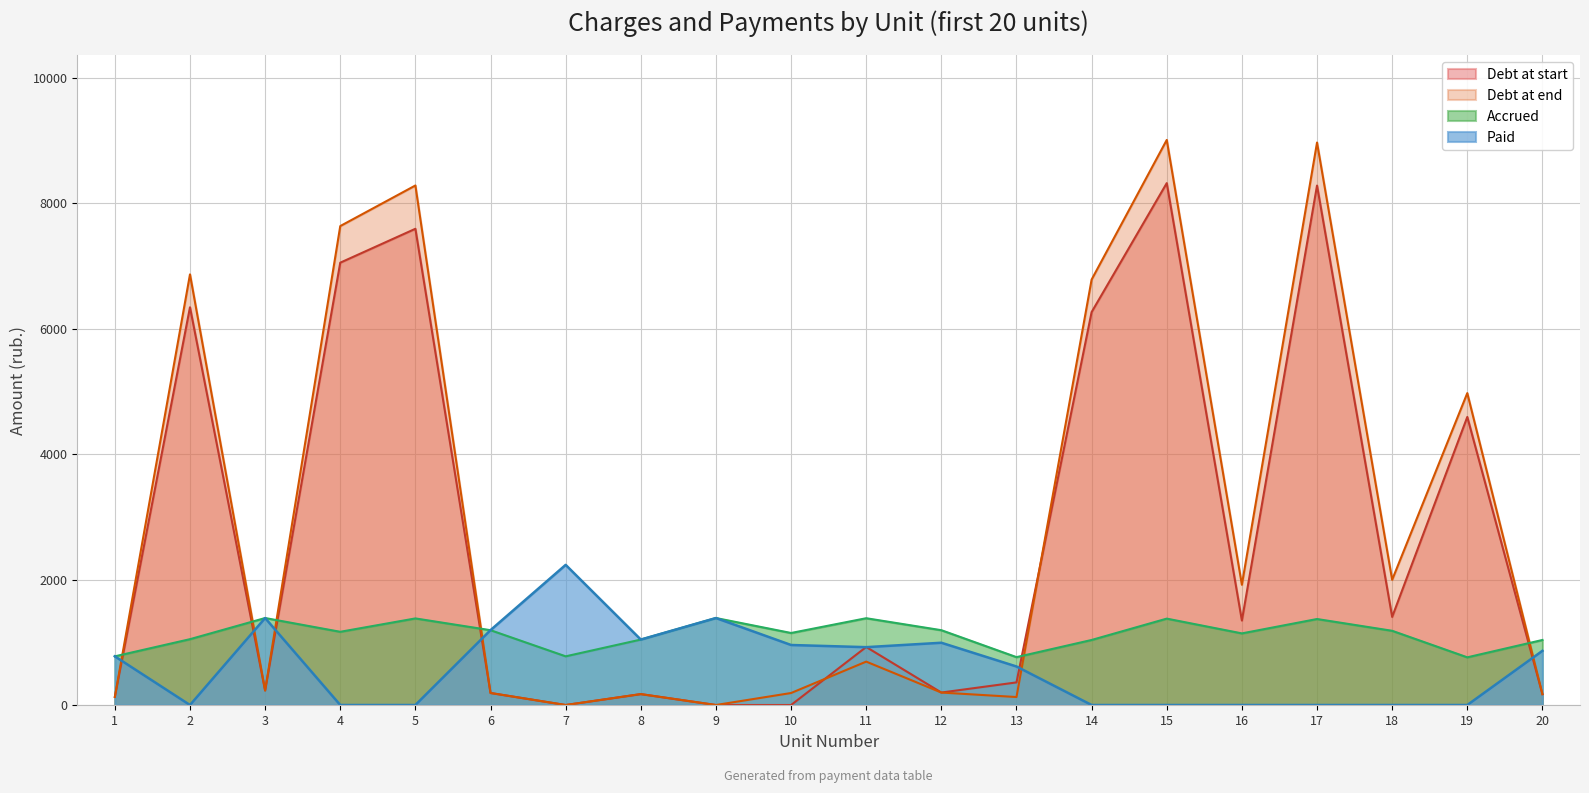

What is the difference between the nachisleno values at 10 and 5?

232.1